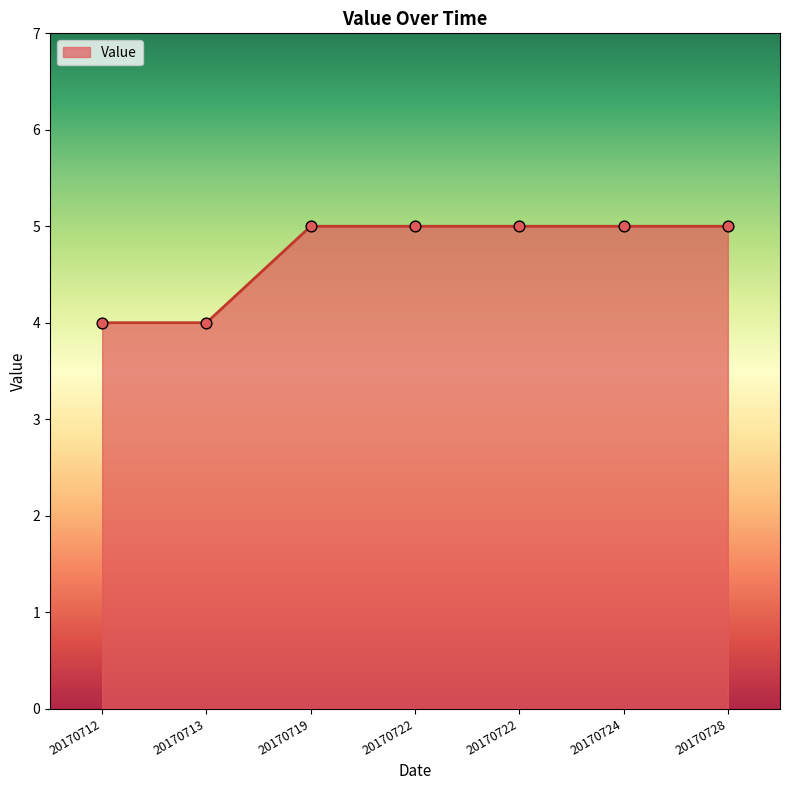

Is this an area chart (filled region under the line)?

Yes